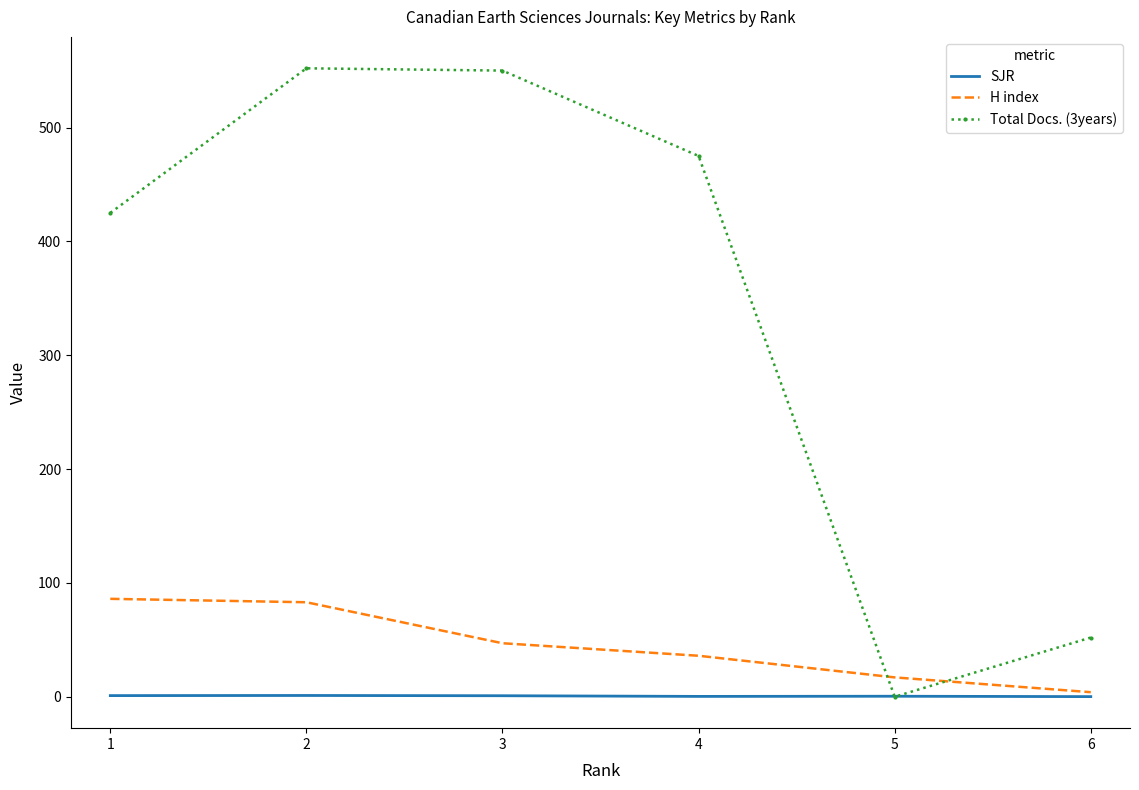

What is the difference between the maximum and second lowest values in the H index series?

69.0